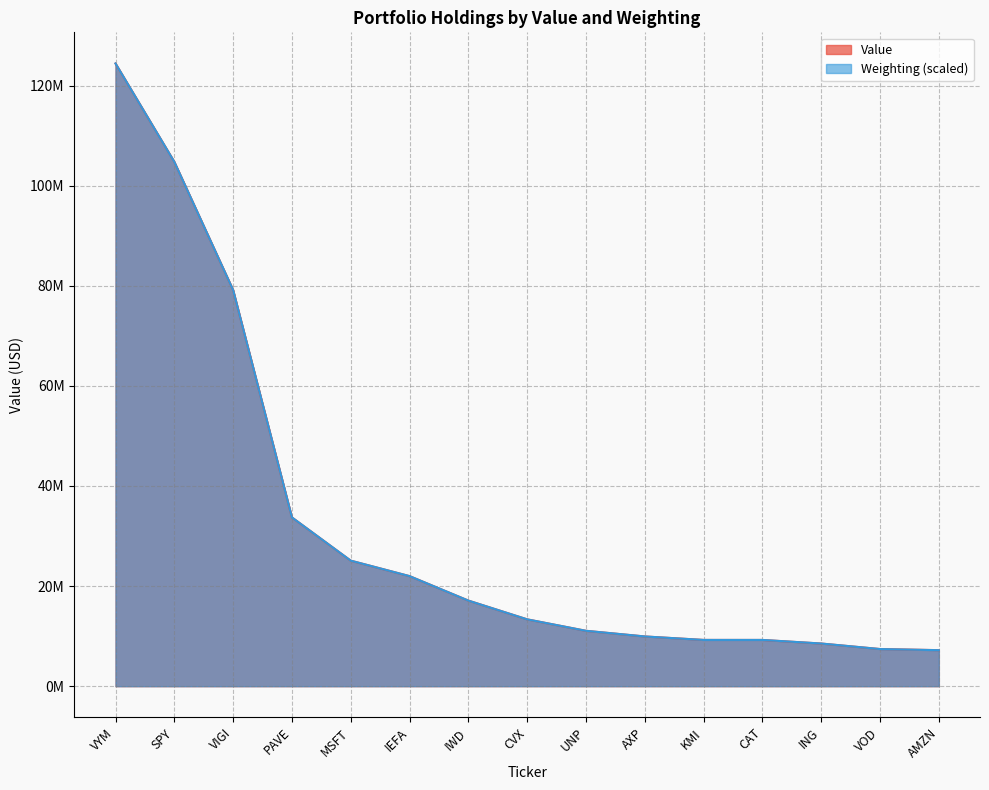

Where is Weighting nearest to the value 65803858?

VIGI